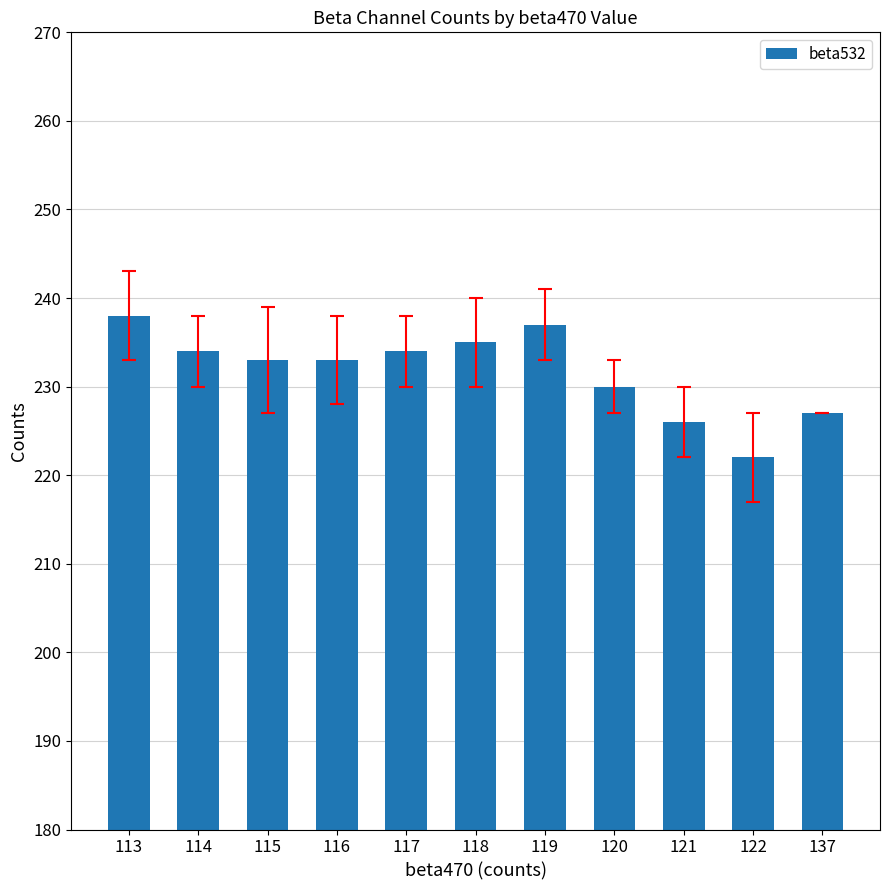

Reading left to right, transcribe all the data shown in this chart.

238	234	233	233	234	235	237	230	226	222	227